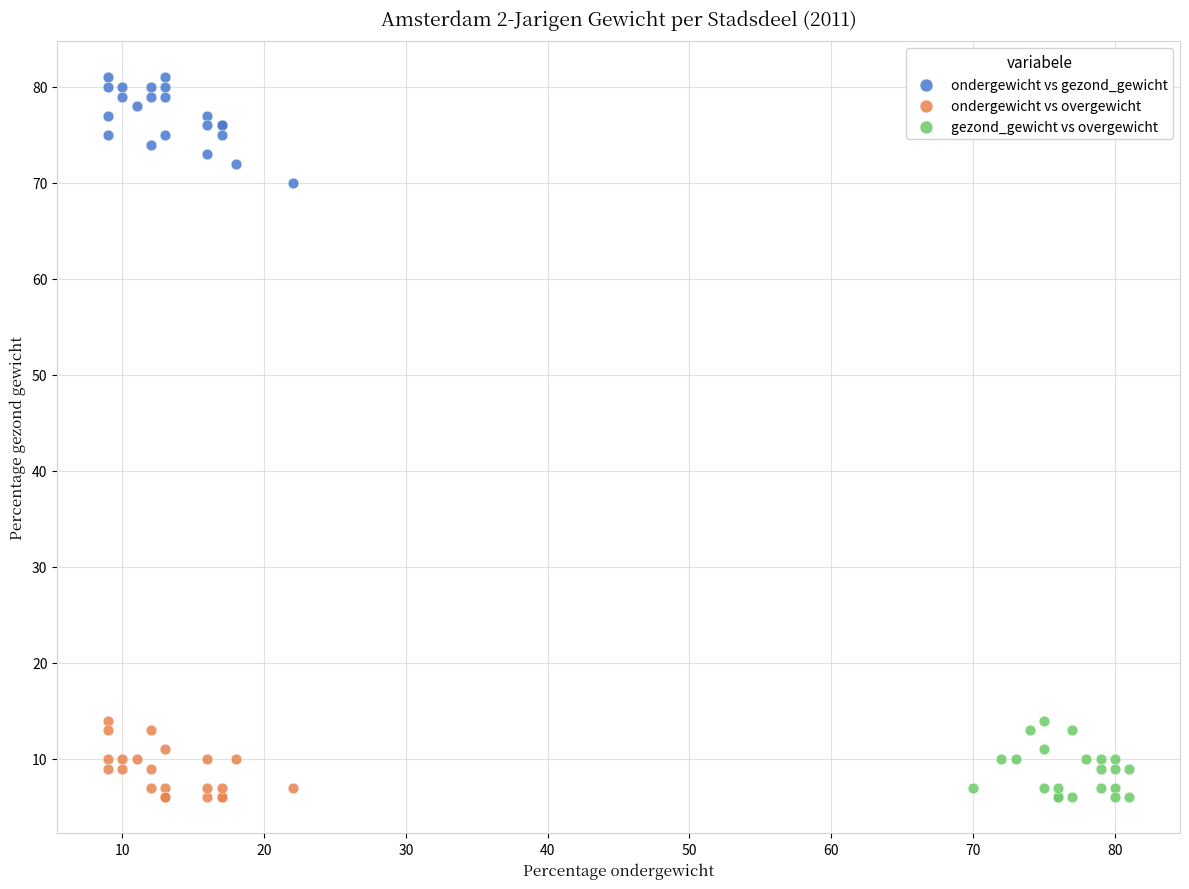

Which series reaches the maximum Y coordinate?

ondergewicht vs gezond_gewicht